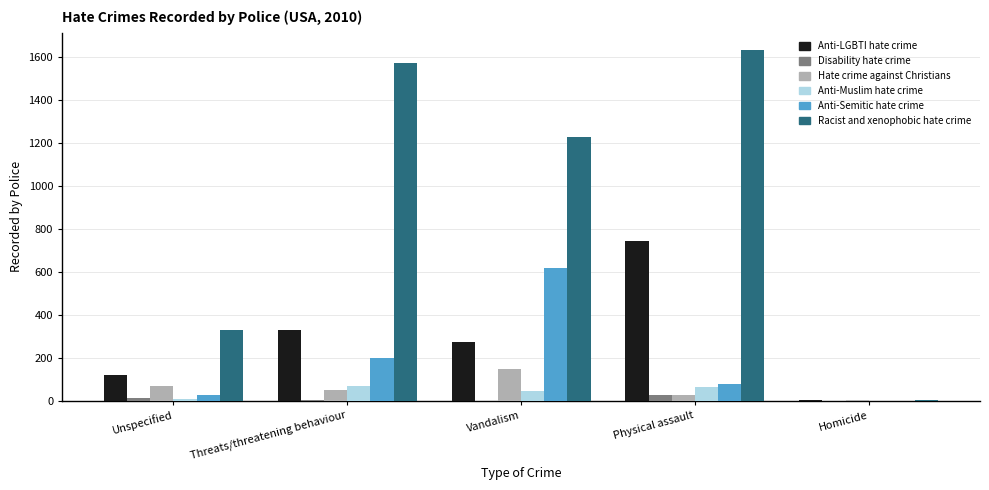

What is the difference between the Anti-LGBTI hate crime values at Homicide and Vandalism?

271